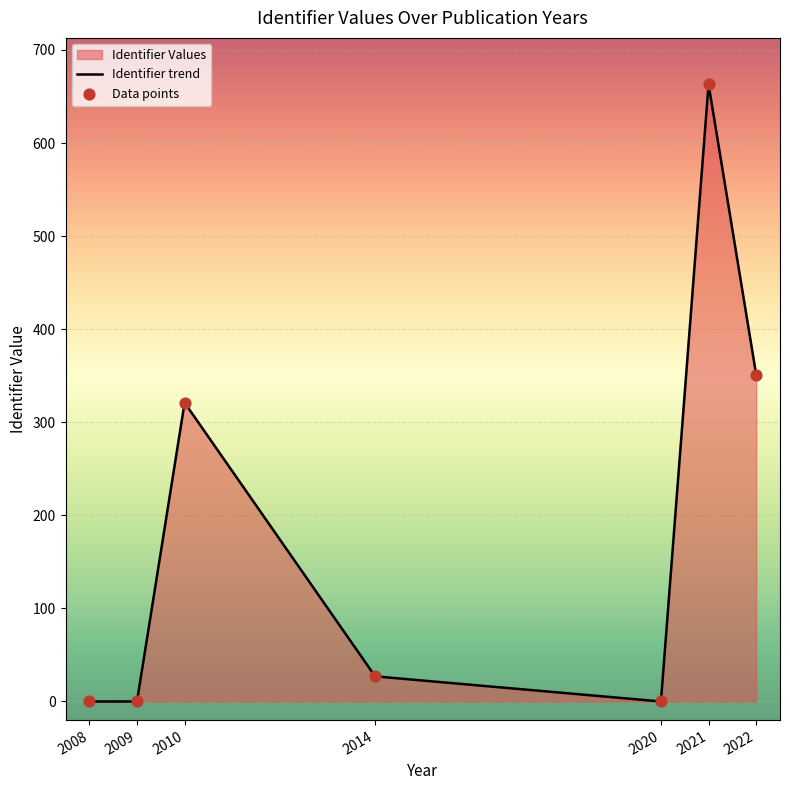

Is it true that the value at 2009 is 0?

True